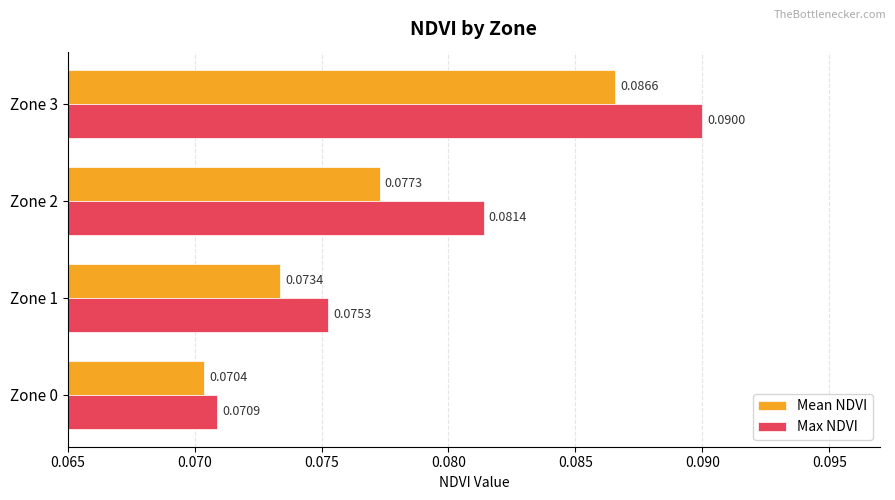

At how many categories does at least one series exceed 0?

4